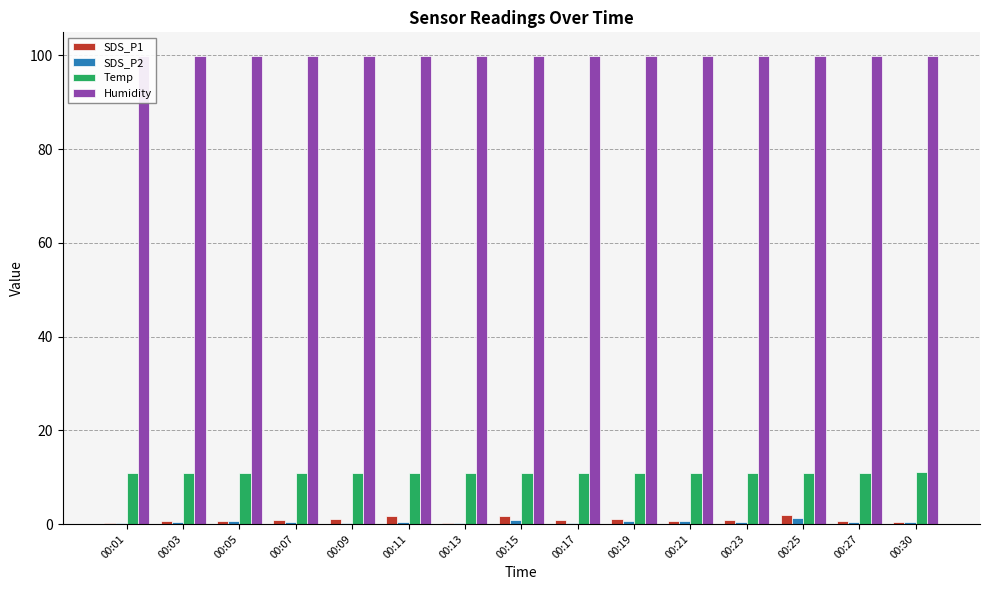

The value of SDS_P1 at 00:30 is 0.2. True or false?

False